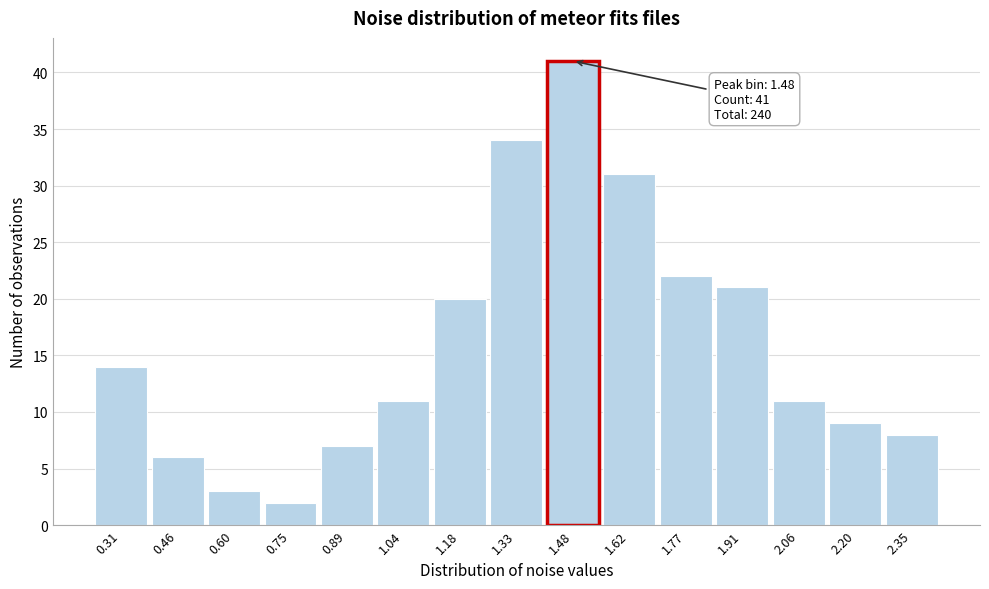

Over which range of the x-axis is the bar tallest?

1.40 to 1.54